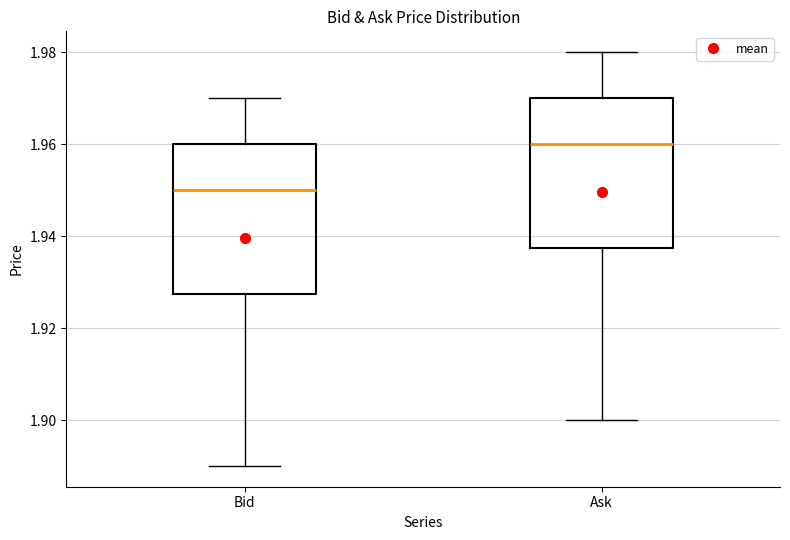

Which box's median line is the highest?

Ask